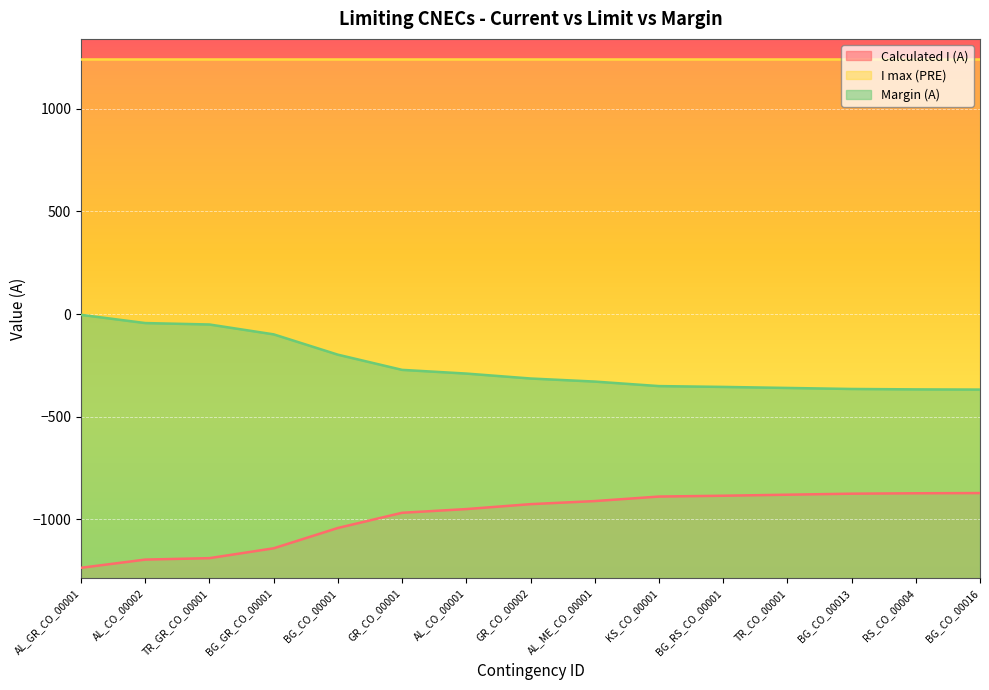

Which has a higher value, RS_CO_00004 or KS_CO_00001?

RS_CO_00004